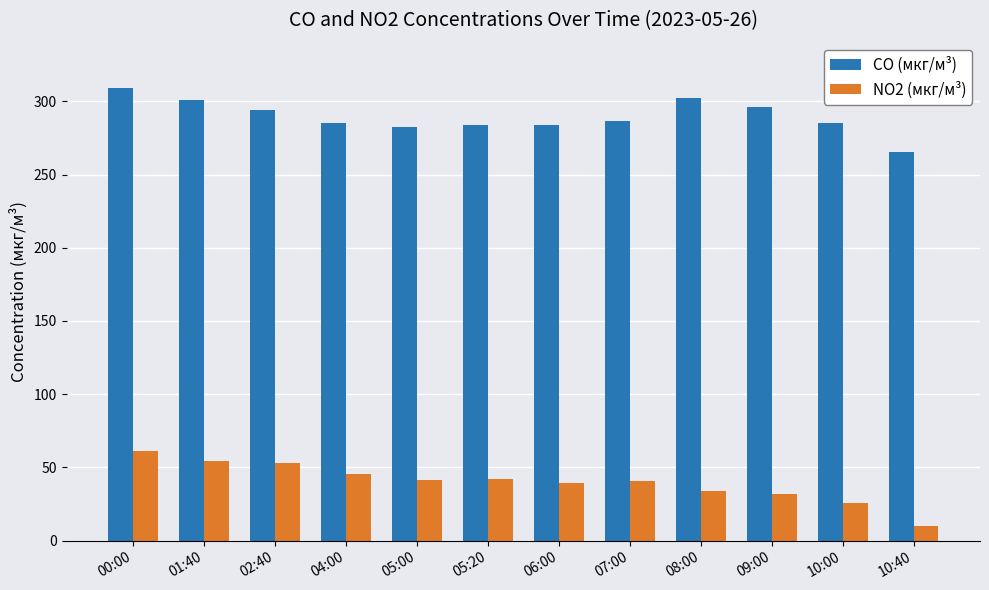

Which series changed the most between 05:00 and 08:00?

CO (мкг/м³)